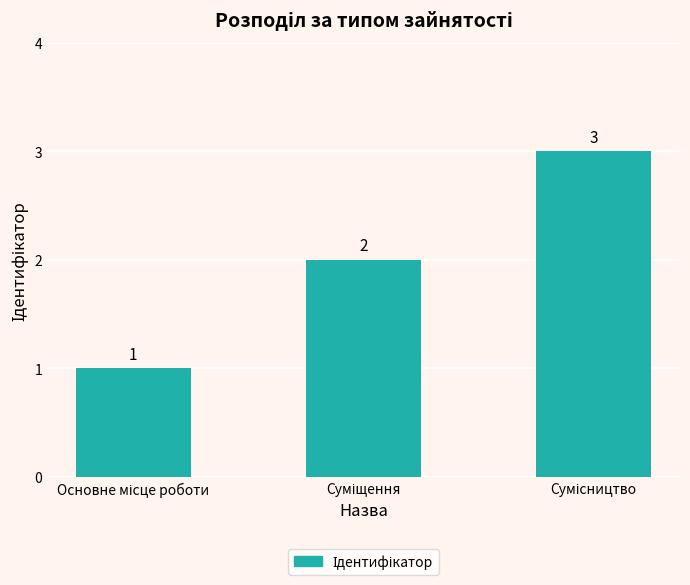

What is the greatest value displayed?

3